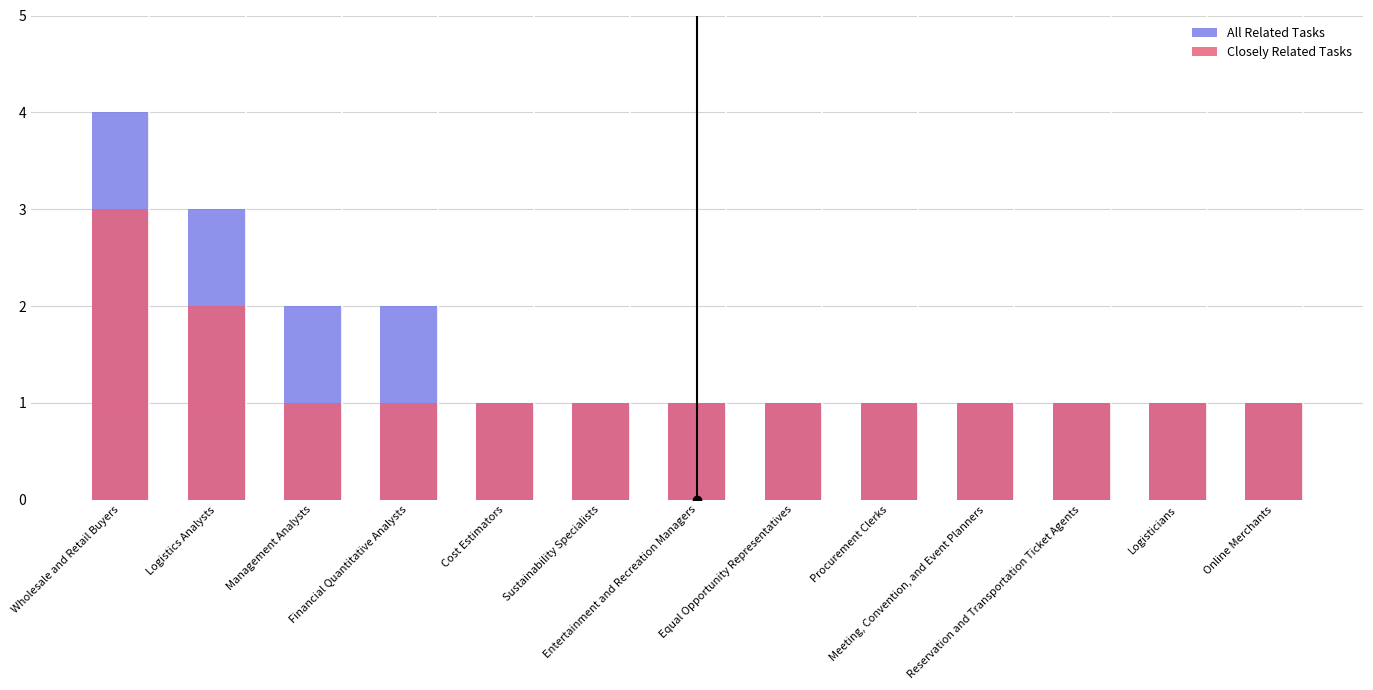

What is the label of the 6th bar from the right?

Equal Opportunity Representatives